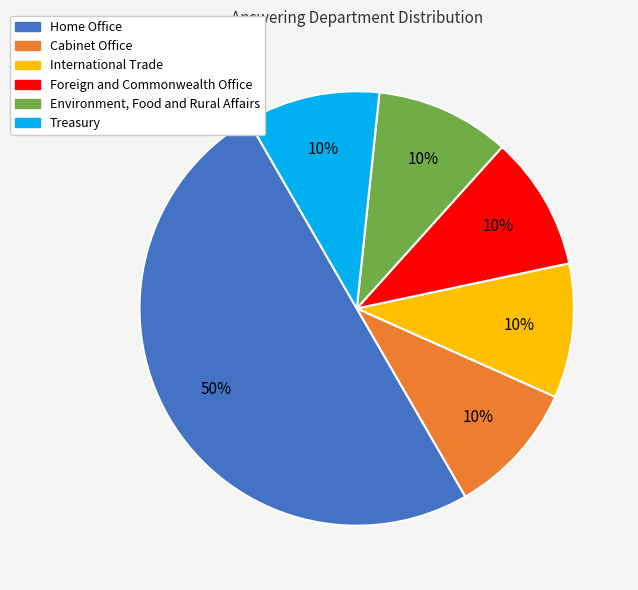

What percentage is the Foreign and Commonwealth Office slice, to the nearest percent?

10%